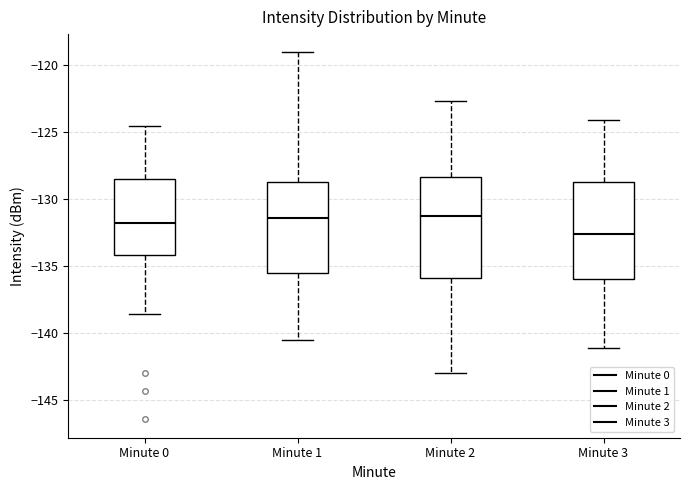

Reading left to right, read every box against the y-axis: the position of its median line, the range the box covers, and the ends of its whiskers. The values are not printed on the chart, so give them approximately, as read against the axis.

Minute 0: median -132.0, box -134.0 to -128.5, whiskers -138.5 to -124.5
Minute 1: median -131.5, box -135.5 to -128.5, whiskers -140.5 to -119.0
Minute 2: median -131.0, box -136.0 to -128.5, whiskers -143.0 to -122.5
Minute 3: median -132.5, box -136.0 to -128.5, whiskers -141.0 to -124.0